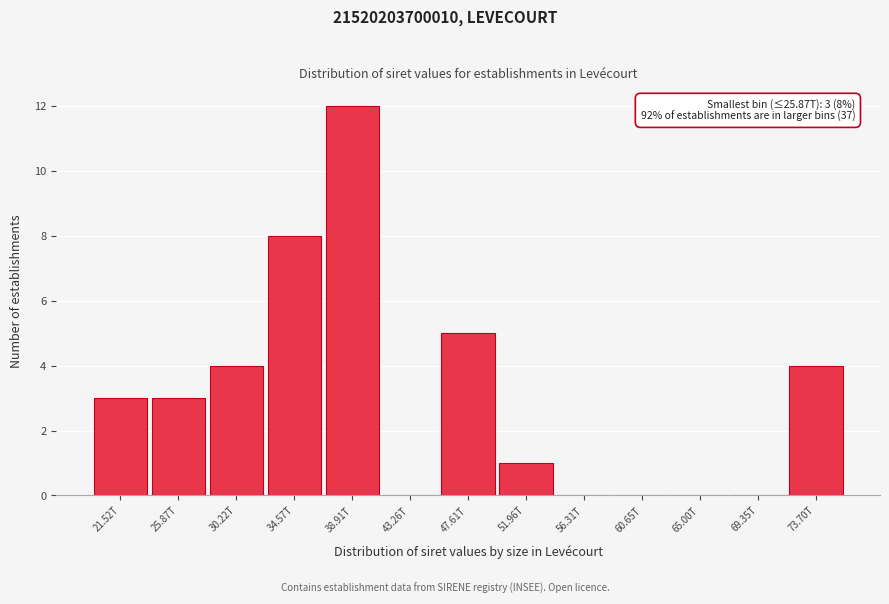

Reading right to left, what are all the values shown in this chart?

73.70T=4	69.35T=0	65.00T=0	60.65T=0	56.31T=0	51.96T=1	47.61T=5	43.26T=0	38.91T=12	34.57T=8	30.22T=4	25.87T=3	21.52T=3